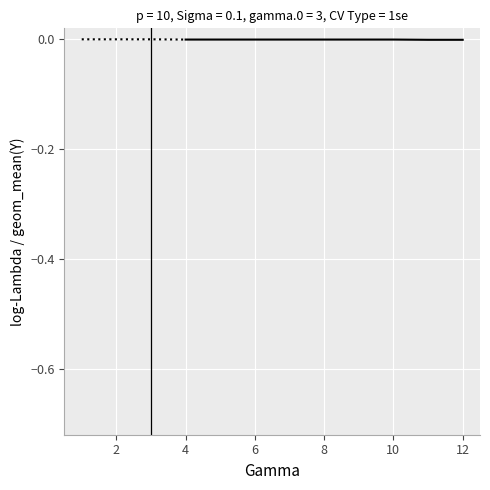

How many series are shown in this chart?

1